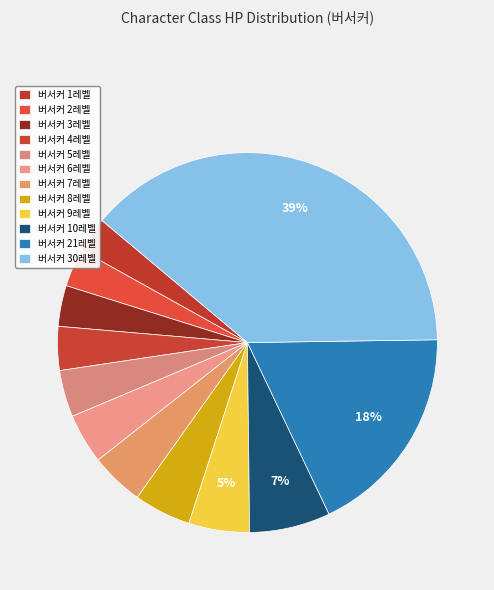

Is it true that 버서커 10레벨 is 7% of the pie?

True